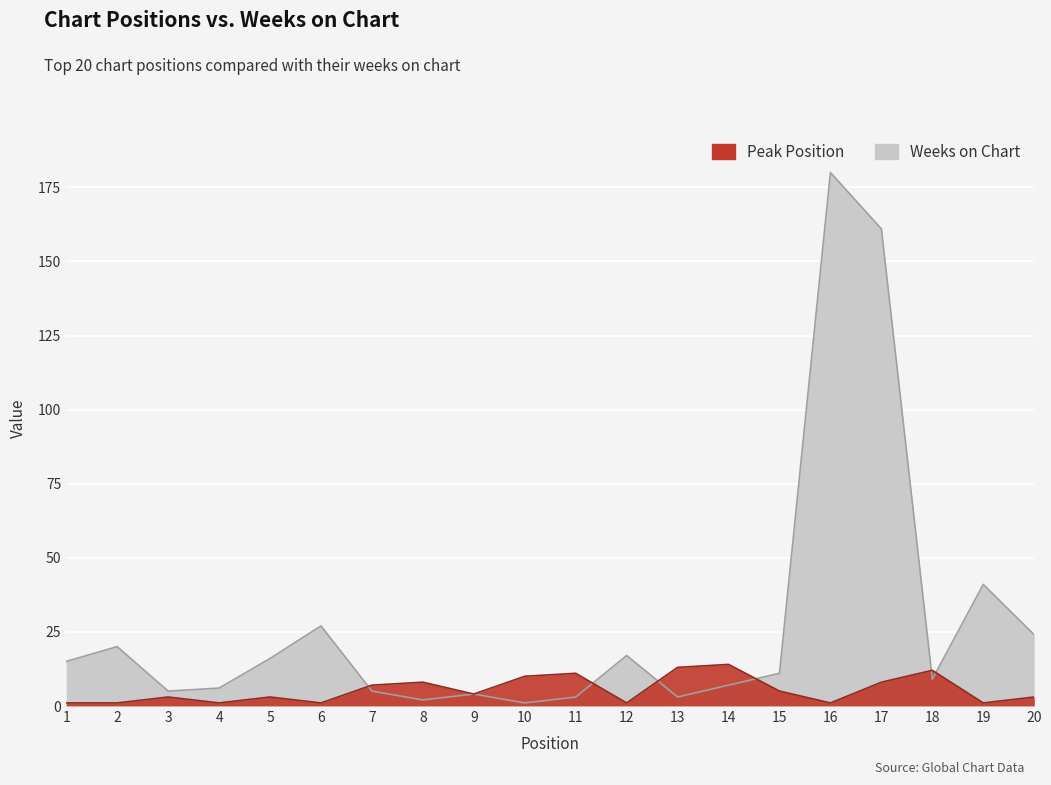

The Weeks on Chart series shows 3 at 11. True or false?

True